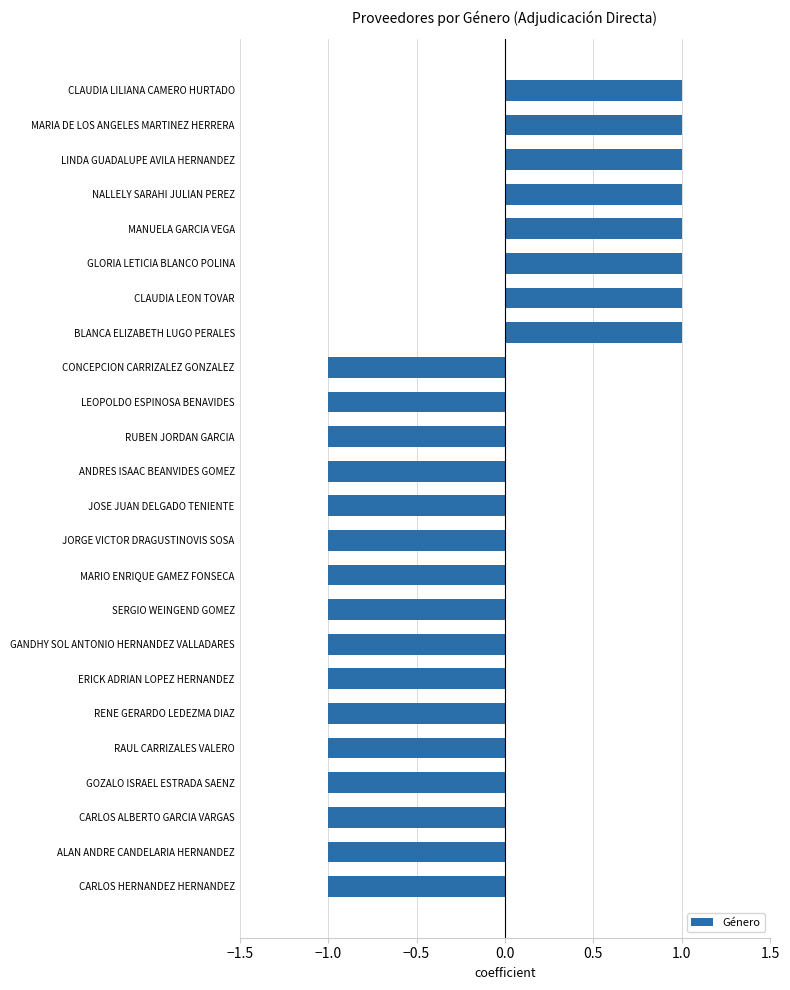

The chart shows a value of -1 at GOZALO ISRAEL ESTRADA SAENZ. True or false?

True